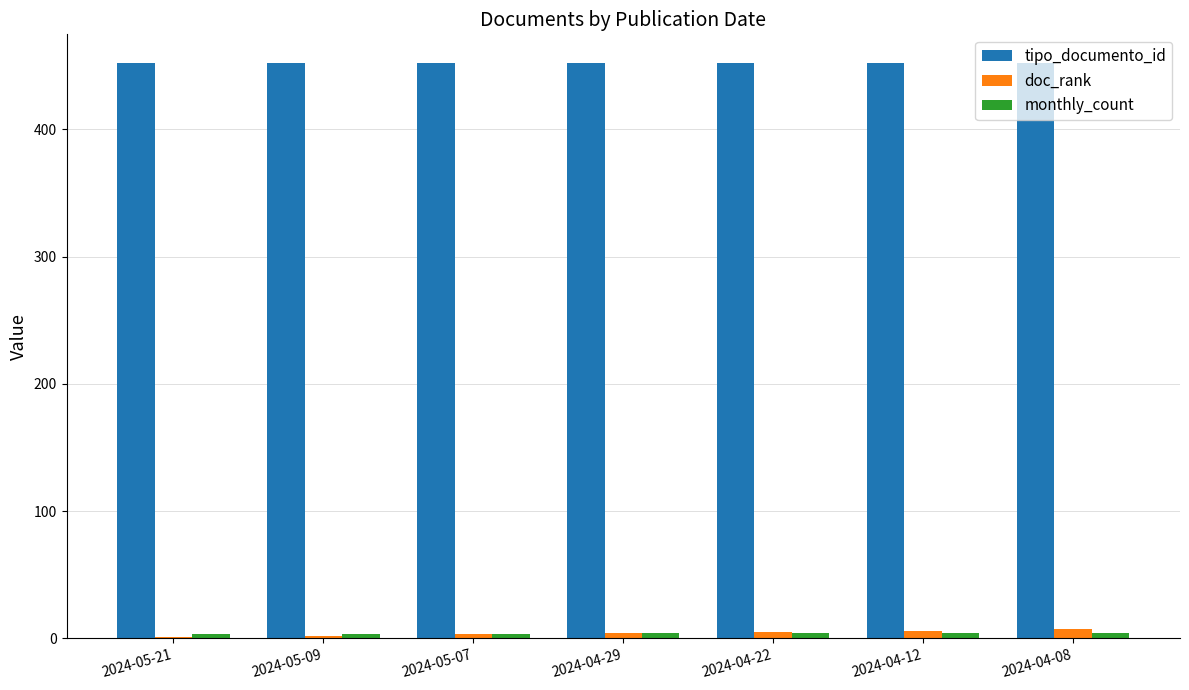

Which series has the largest total across all categories?

tipo_documento_id